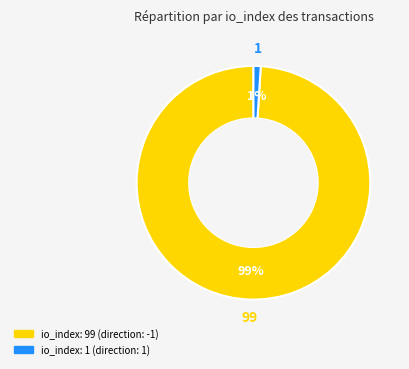

Is the sum of io_index: 1 (direction: 1) and io_index: 99 (direction: -1) greater than half?

Yes